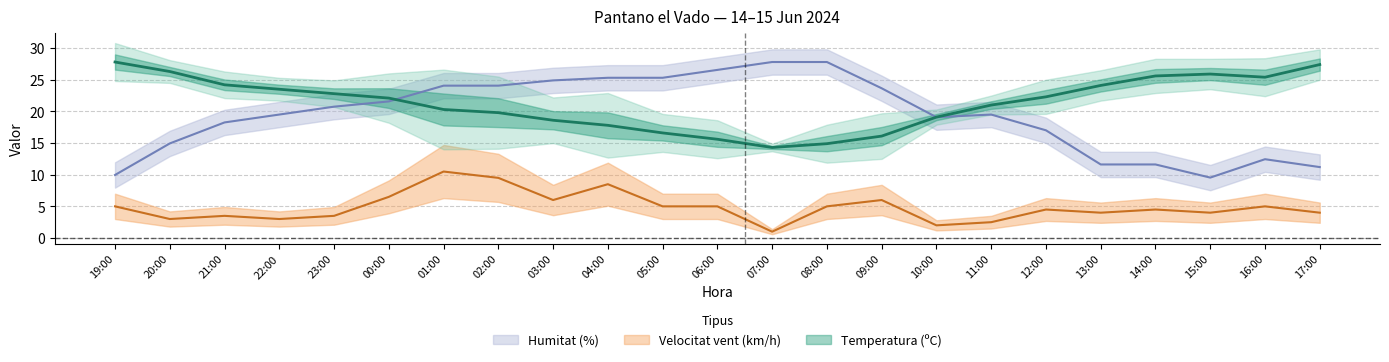

What is the label of the 1st point from the right?

17:00